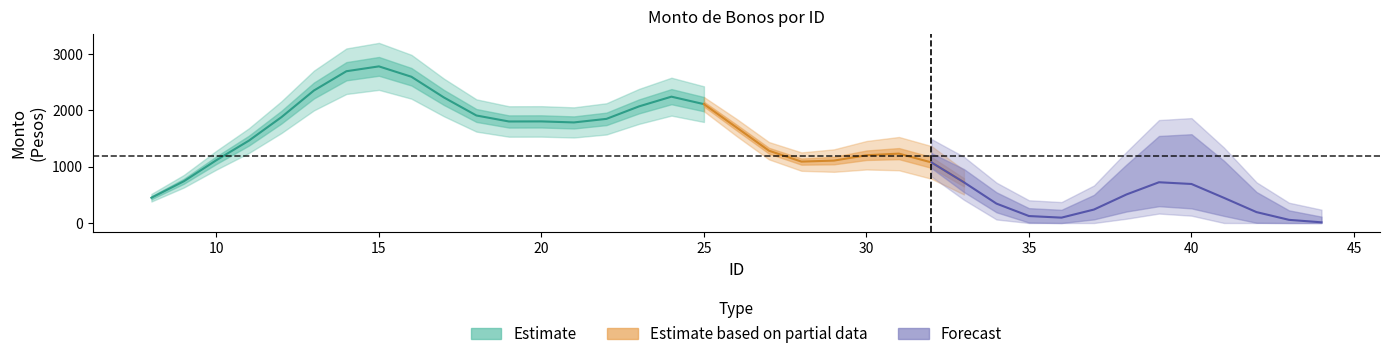

Is this an area chart (filled region under the line)?

No